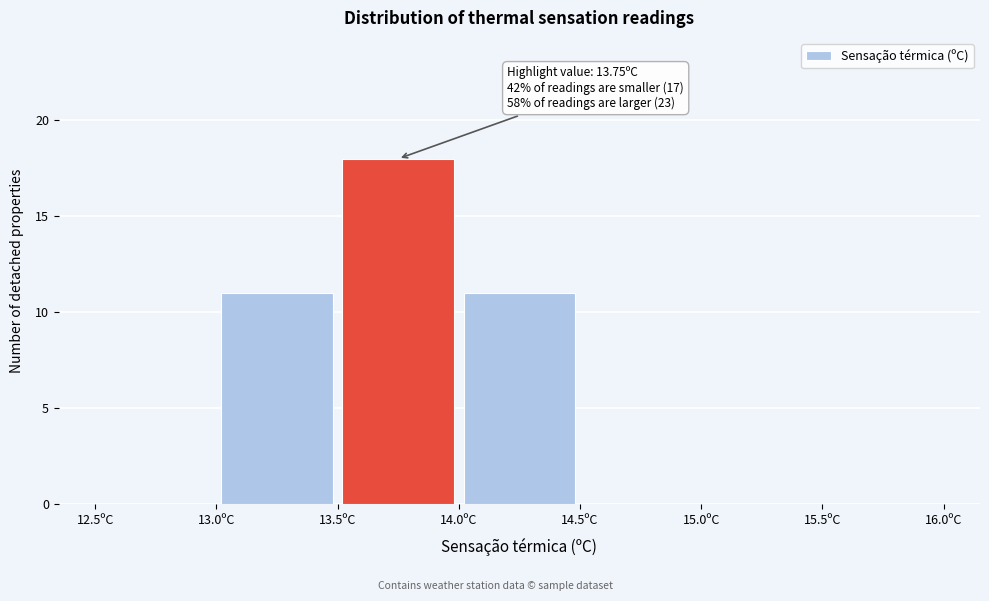

Over which range of the x-axis is the bar tallest?

13.5 to 14.0